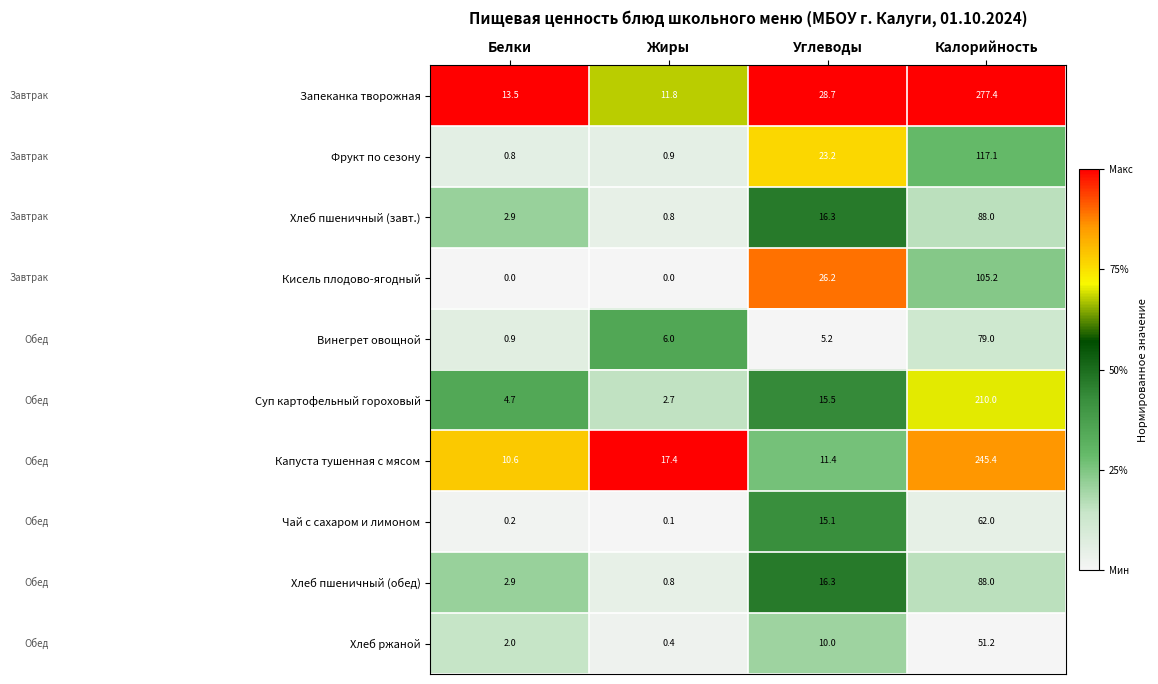

What is the total value across all series at Калорийность?

1323.3